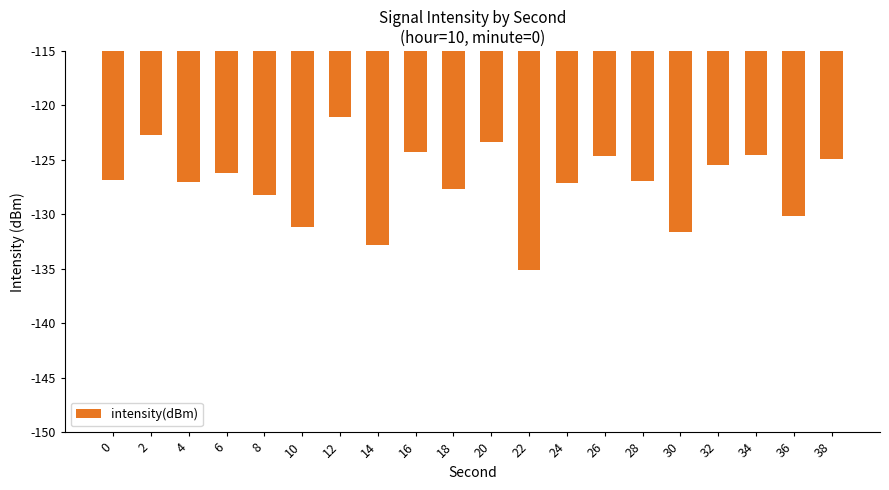

Which label corresponds to the largest value in the chart?

12